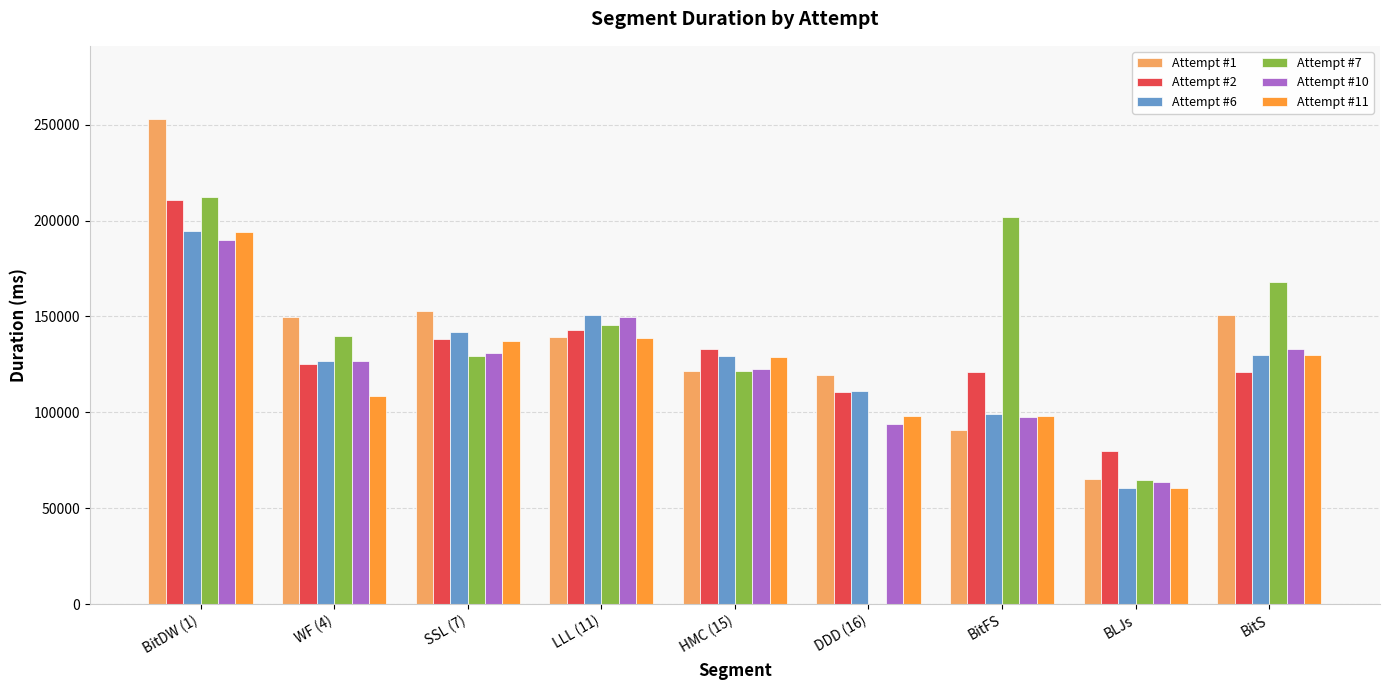

How many values in Attempt #7 are above zero?

8